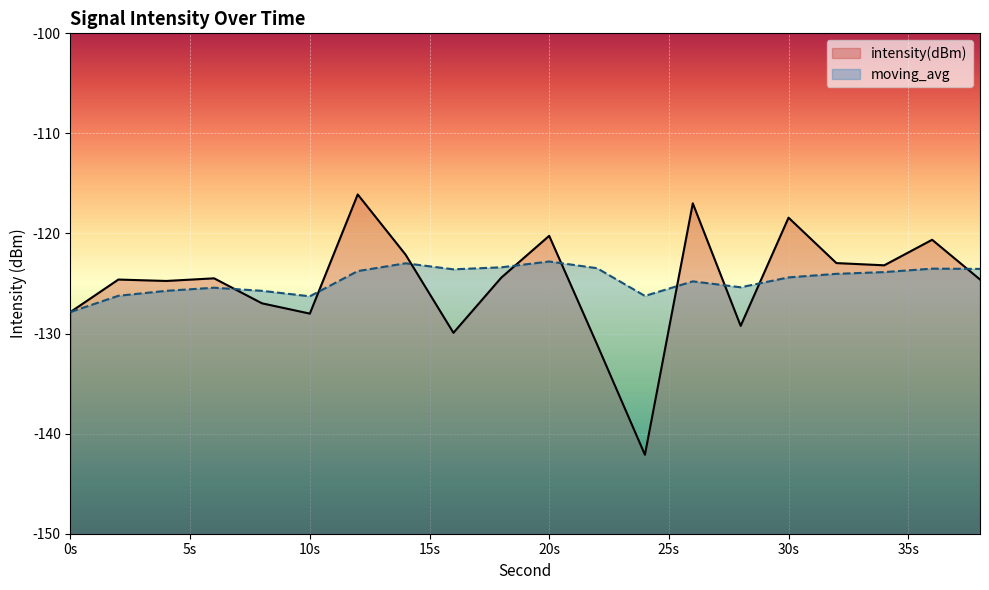

Is the value of moving_avg at 20s greater than the value of intensity(dBm) at 20s?

No